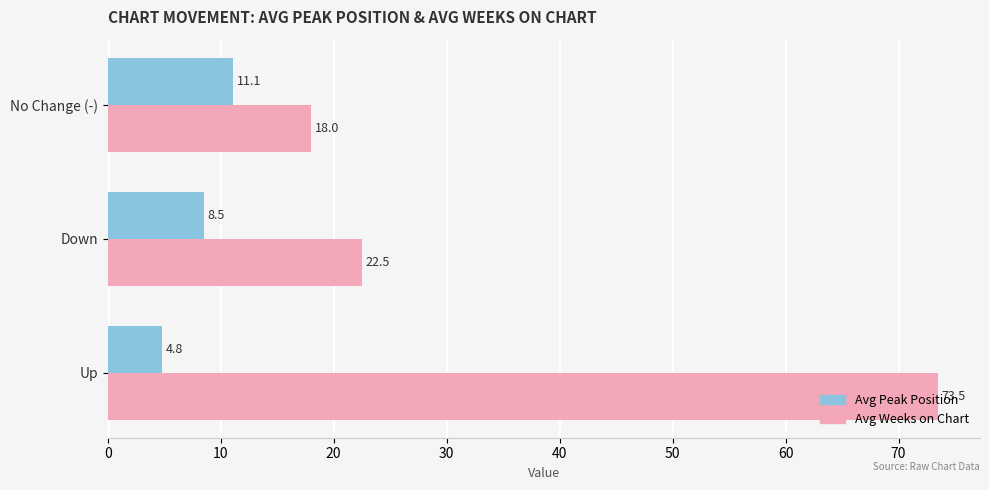

What is the total value across all series at Up?

78.3